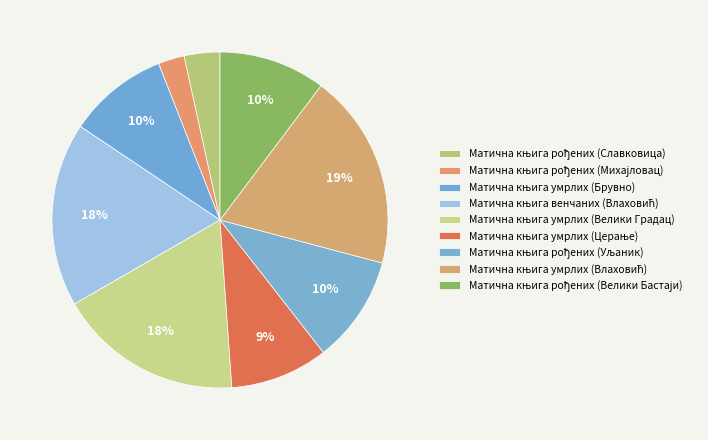

To the nearest percent, what is the difference between the Матична књига рођених (Велики Бастаји) and Матична књига венчаних (Влаховић) slice percentages?

7%